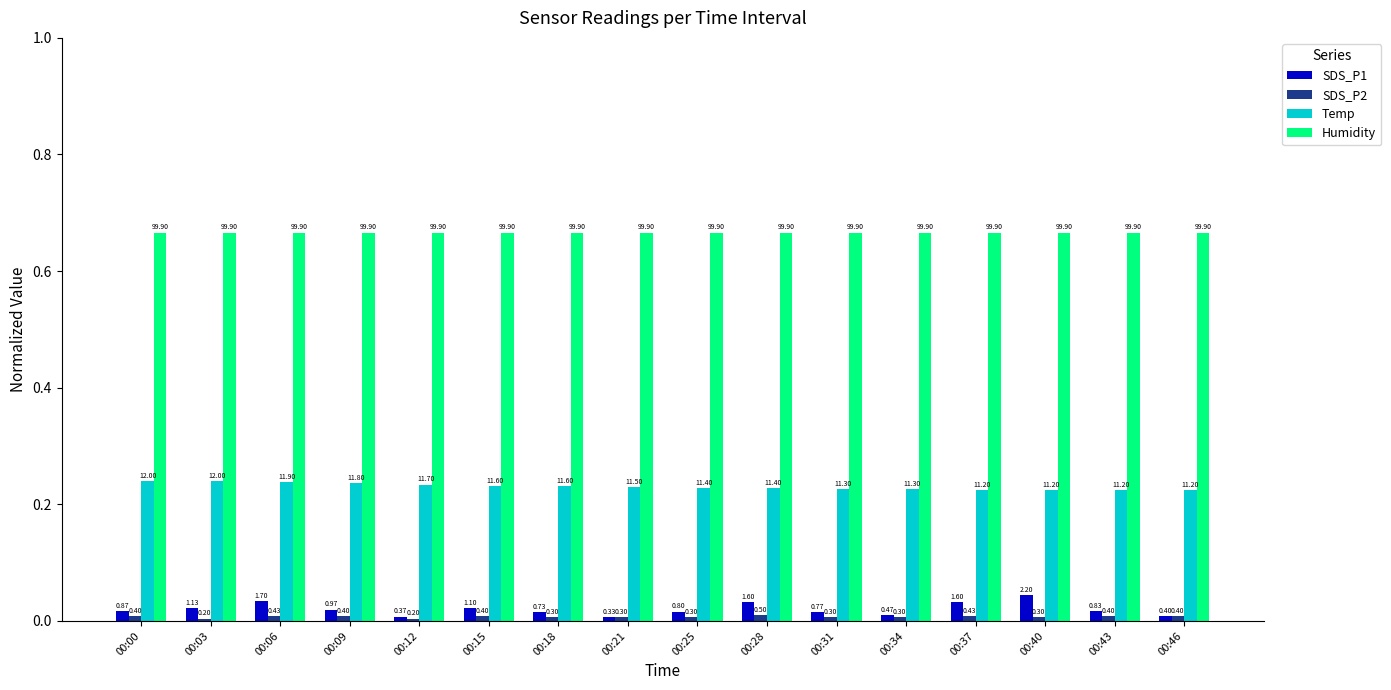

How many bars are there in each group?

4